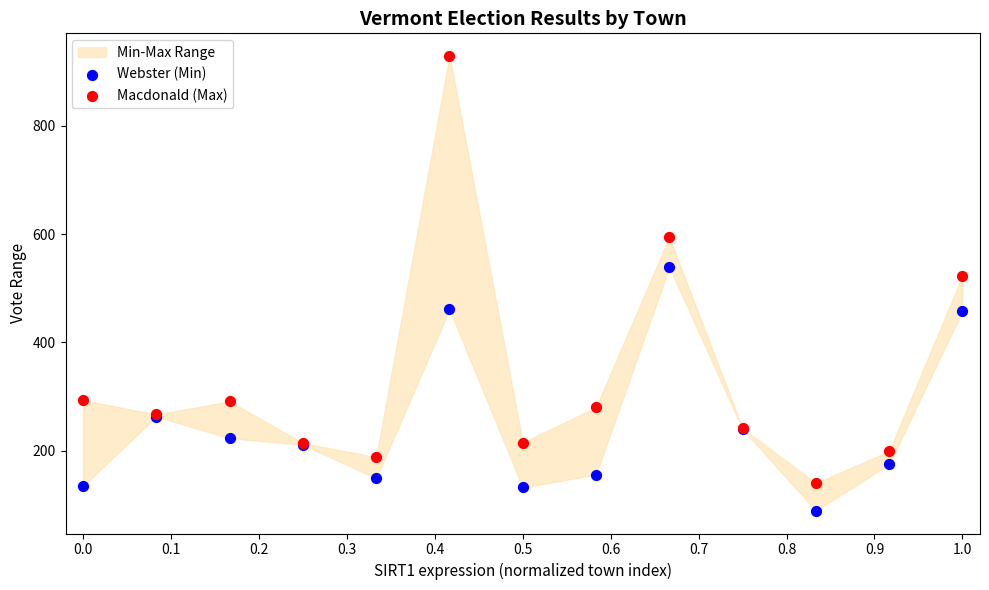

Which series contains the lowest Y value?

Webster (Min)